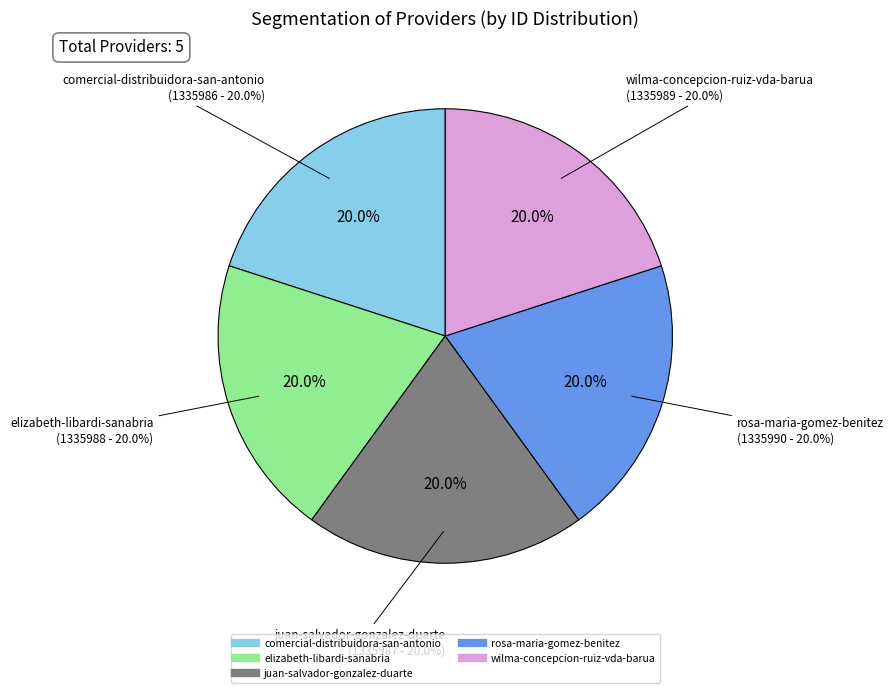

True or false: rosa-maria-gomez-benitez accounts for 20% of the total.

True